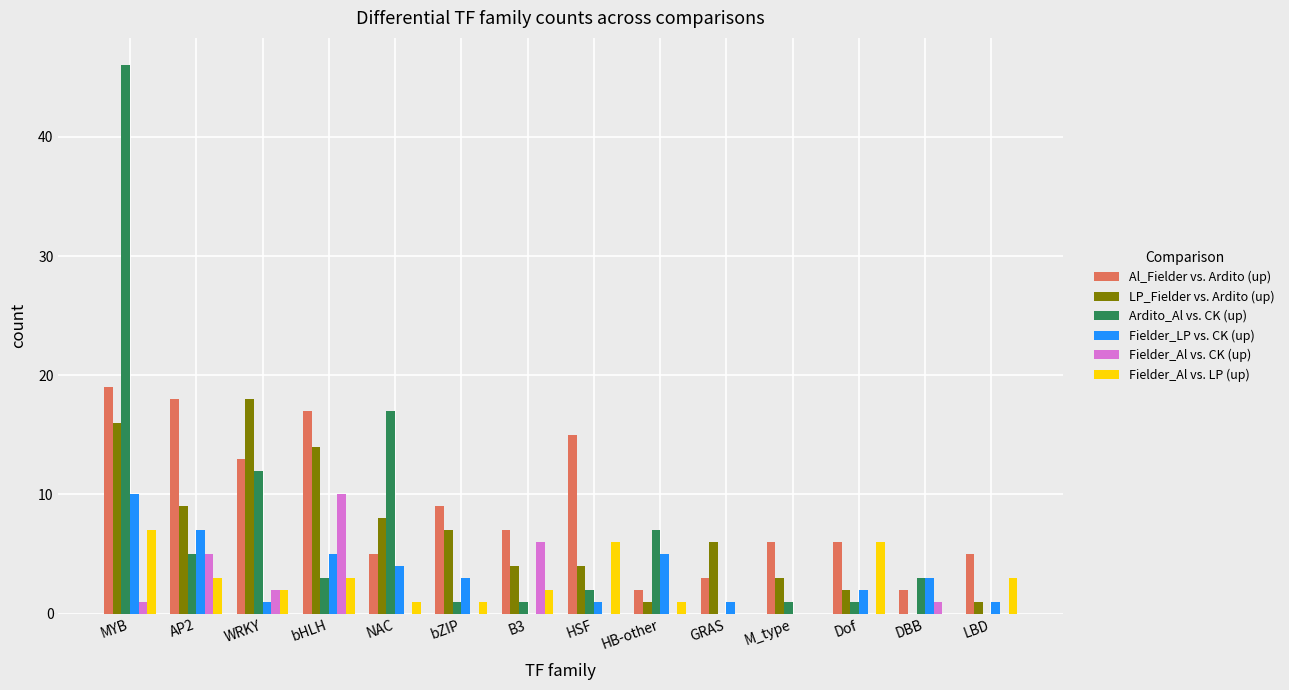

The value of Fielder_Al vs. CK (up) at bZIP is 0. True or false?

True